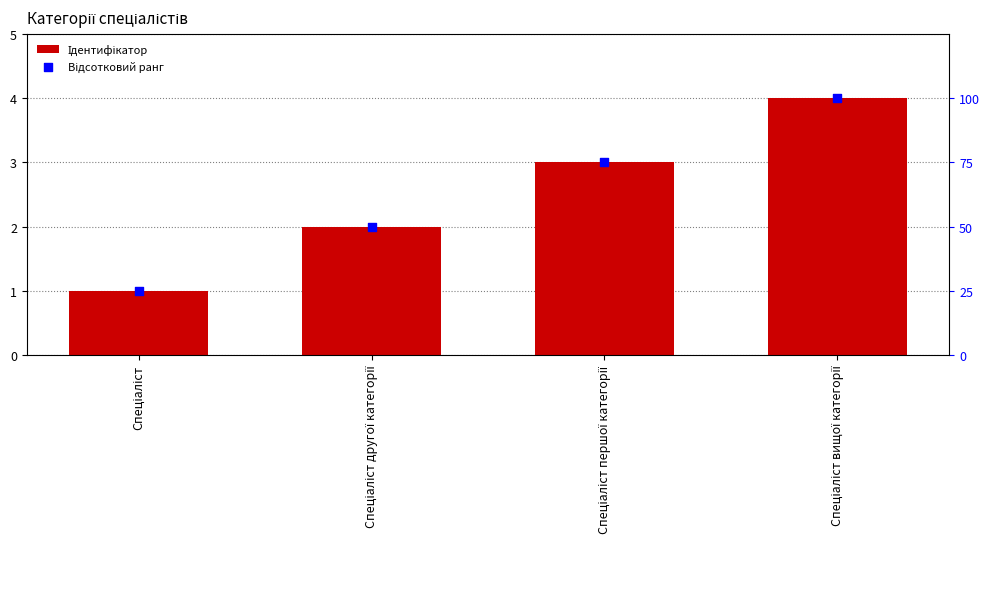

Which series contains the lowest Y value?

Ідентифікатор